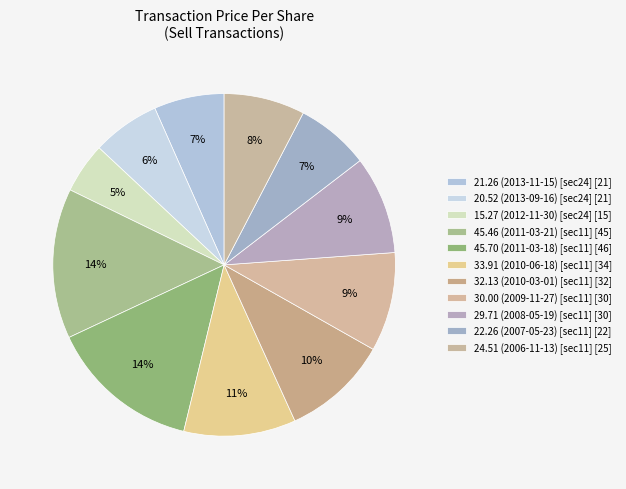

How many segments does this pie chart have?

11